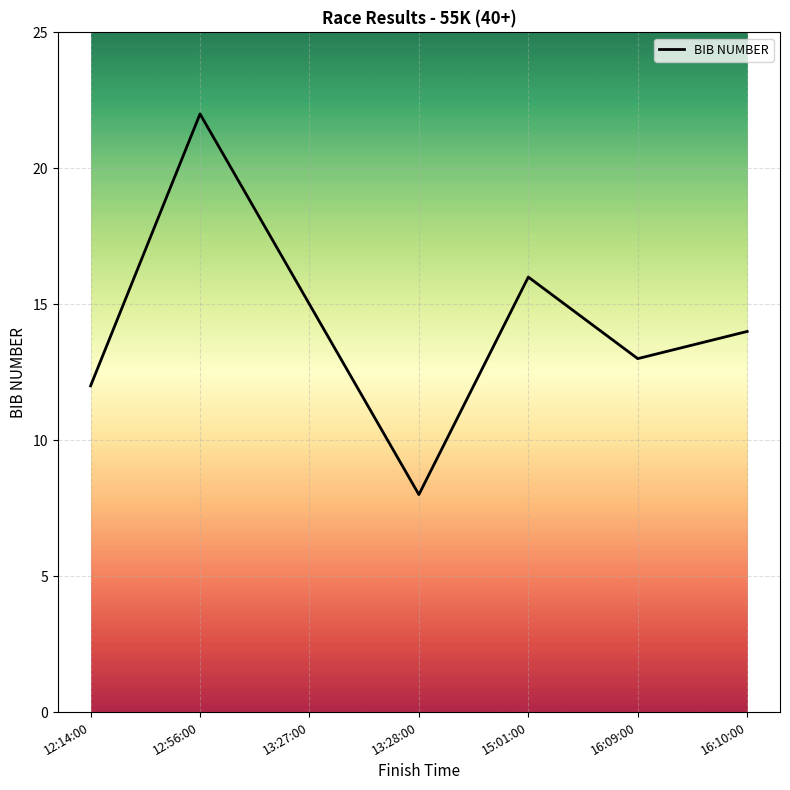

True or false: the data has more than 2 interior local peaks.

False